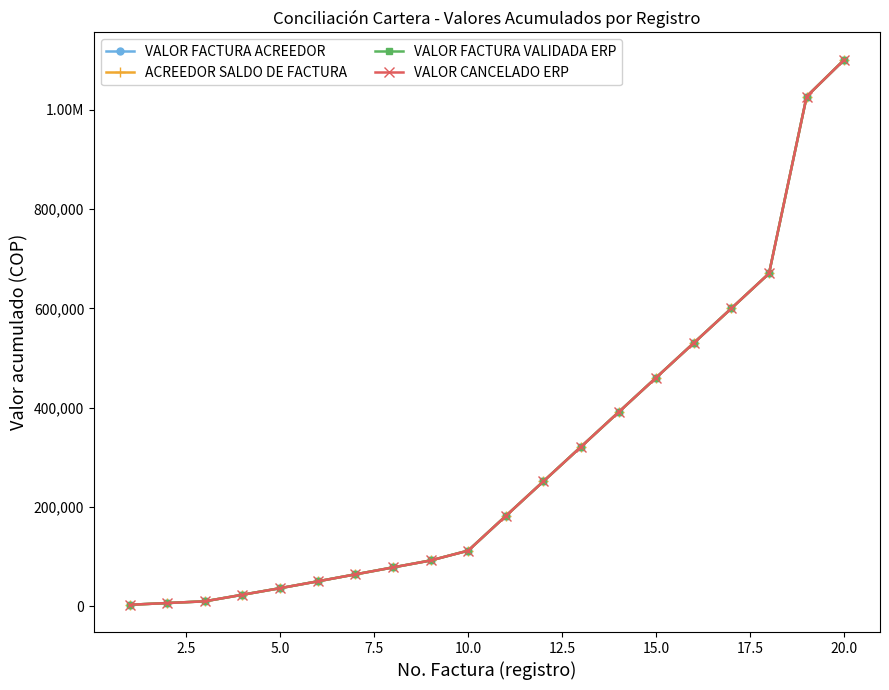

What is the maximum value shown in the chart?

1100850